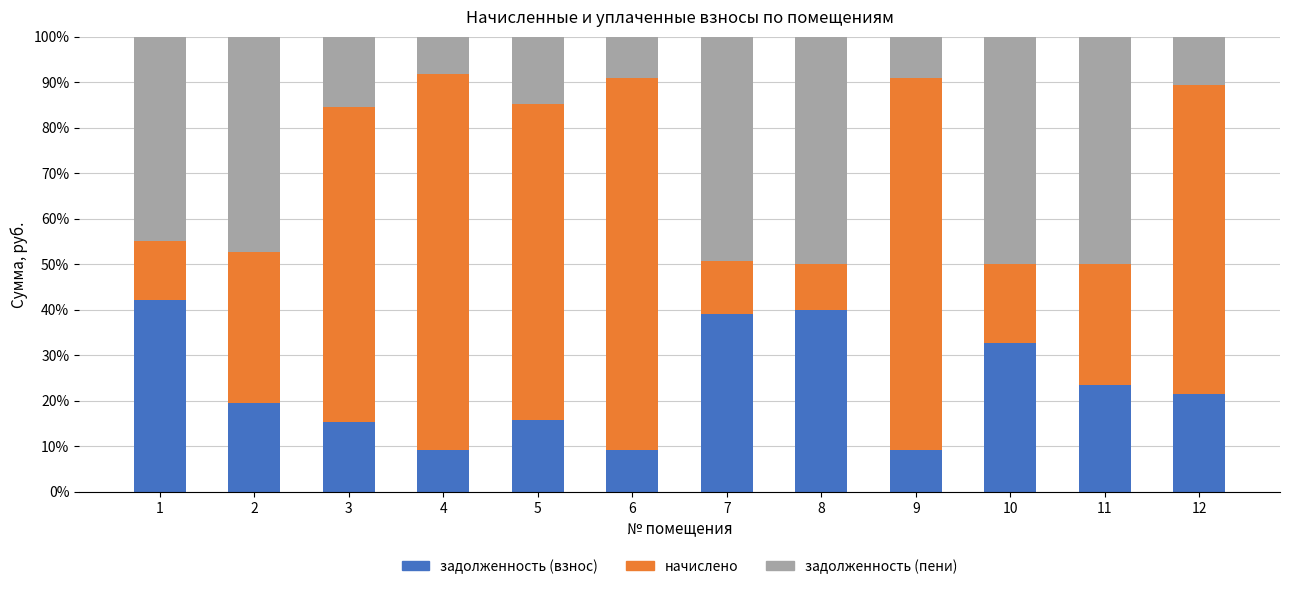

Does the chart contain any negative values?

No